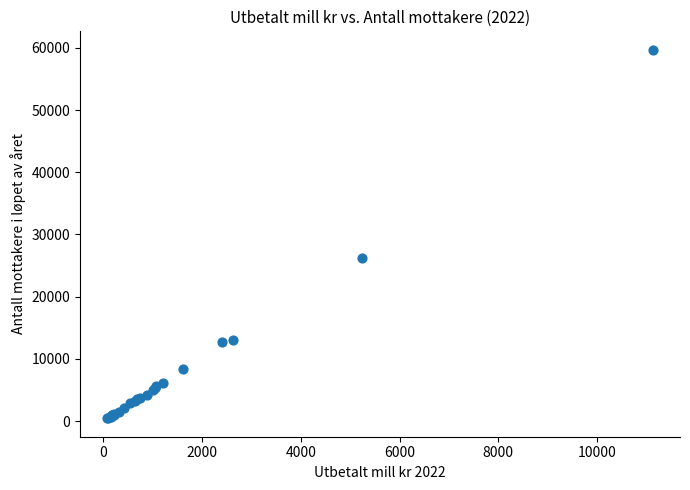

What Y value in the scatter plot is closest to 30065?

26175